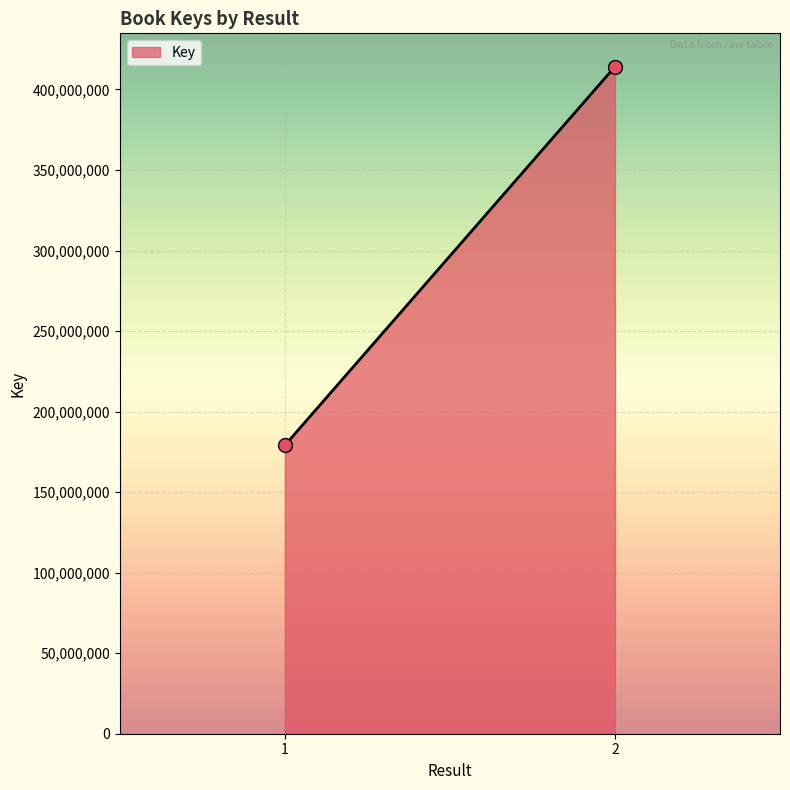

What is the range of Y values (max minus min)?

235088385